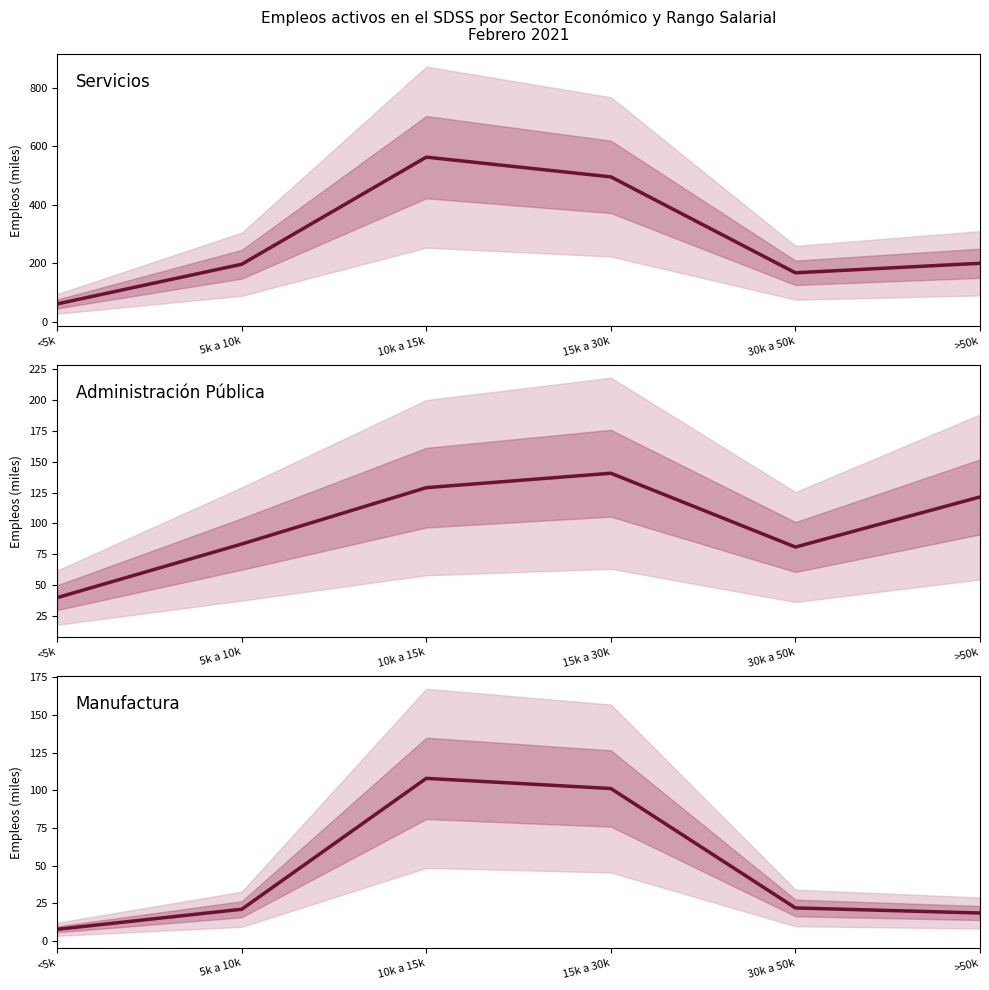

Where is Servicios nearest to the value 311?

>50k